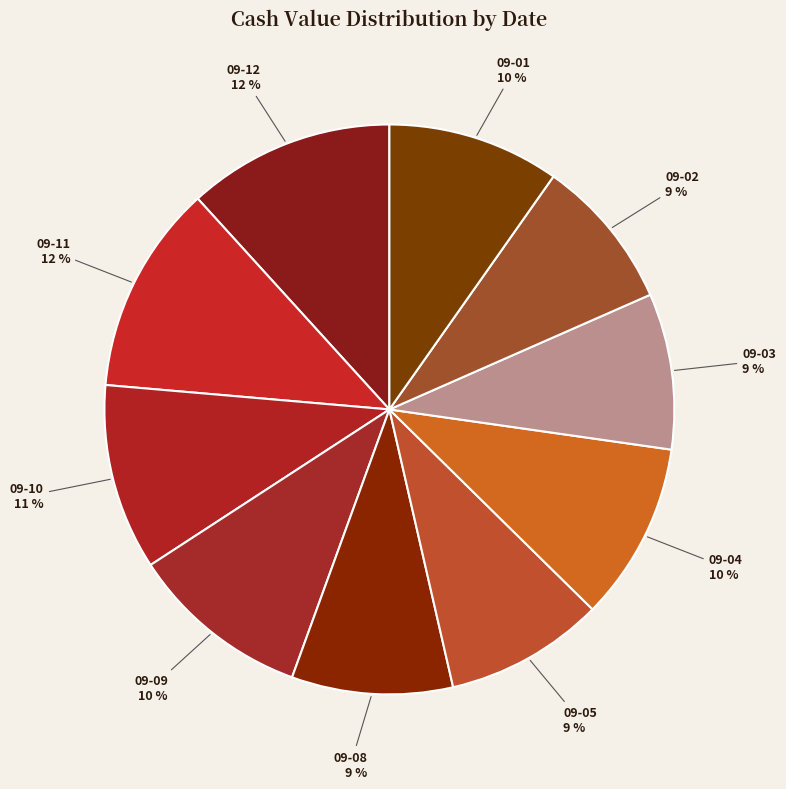

How many segments does this pie chart have?

10